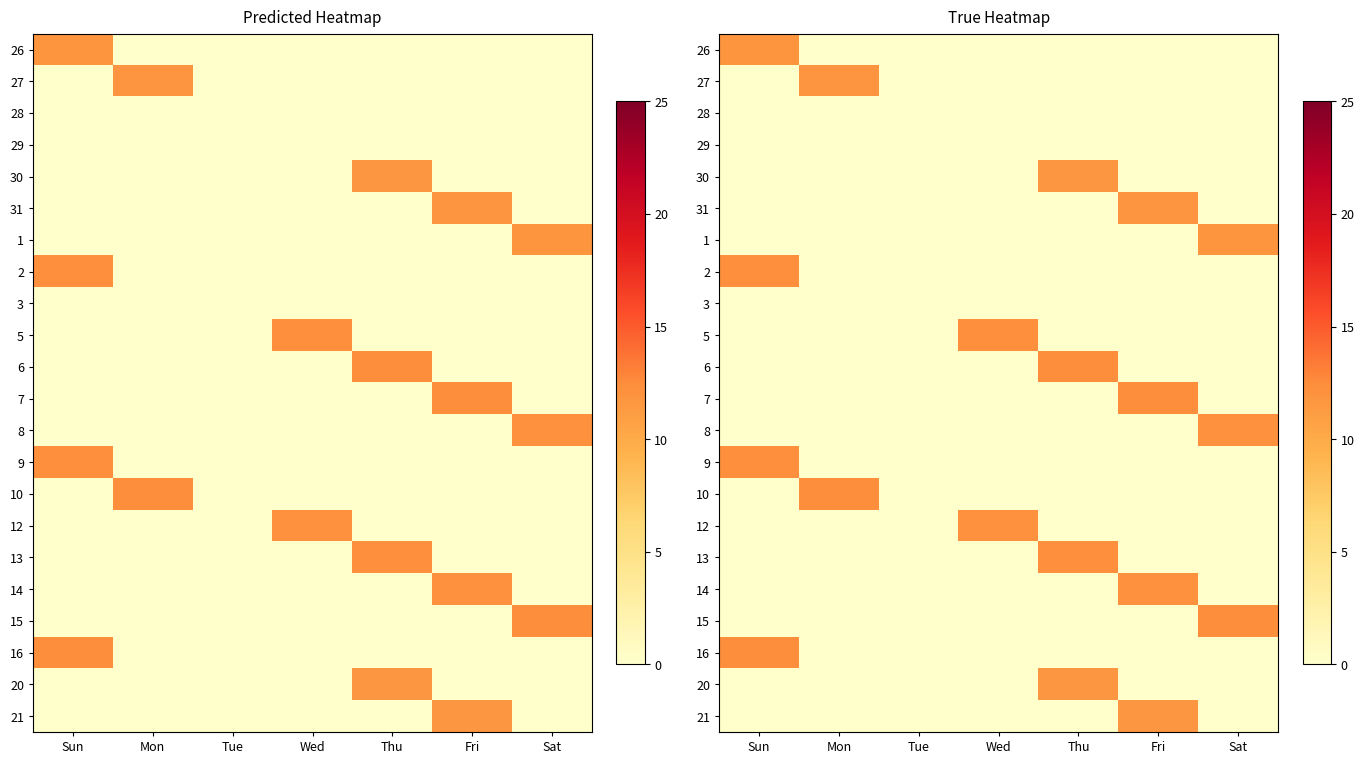

True or false: 20 has a value of 16.1 at Thu.

False